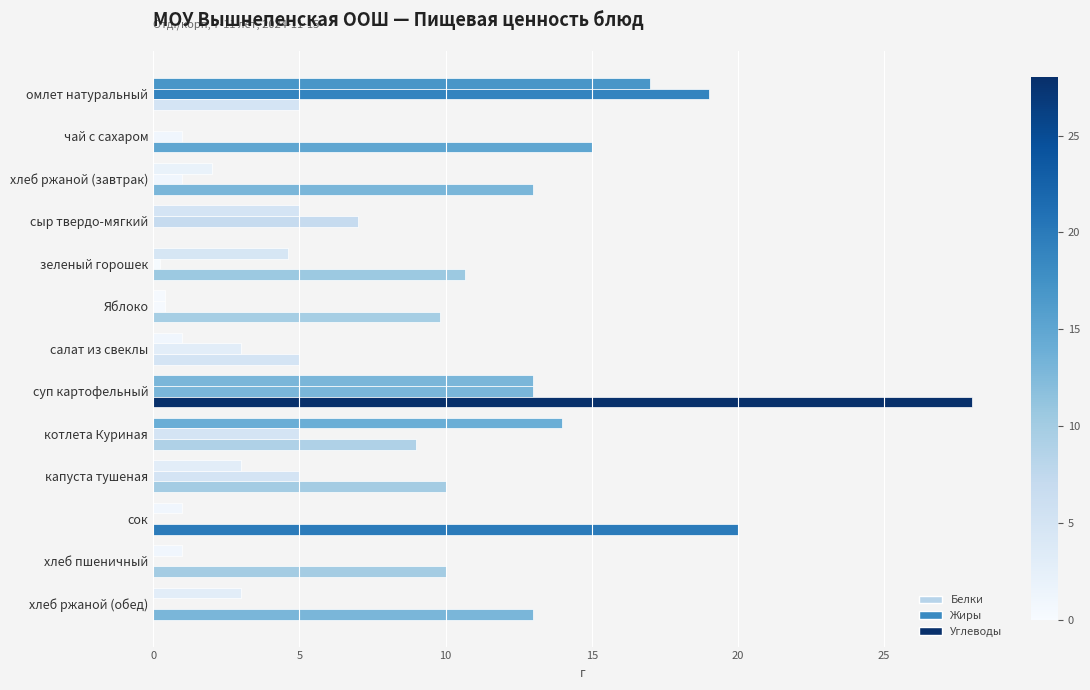

Reading right to left, extract all data points from this chart.

Белки: 3.0	1.0	1.0	3.0	14.0	13.0	1.0	0.4	4.6	5.0	2.0	0.0	17.0
Жиры: 0.0	0.0	0.0	5.0	5.0	13.0	3.0	0.4	0.2	7.0	1.0	1.0	19.0
Углеводы: 13.0	10.0	20.0	10.0	9.0	28.0	5.0	9.8	10.7	0.0	13.0	15.0	5.0